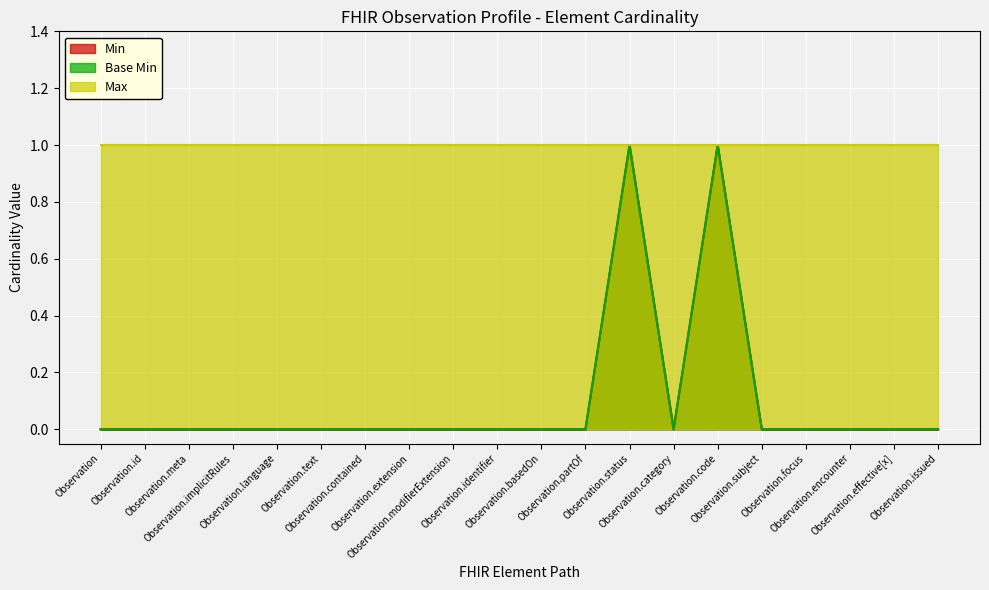

True or false: Min and Max intersect in this chart.

False